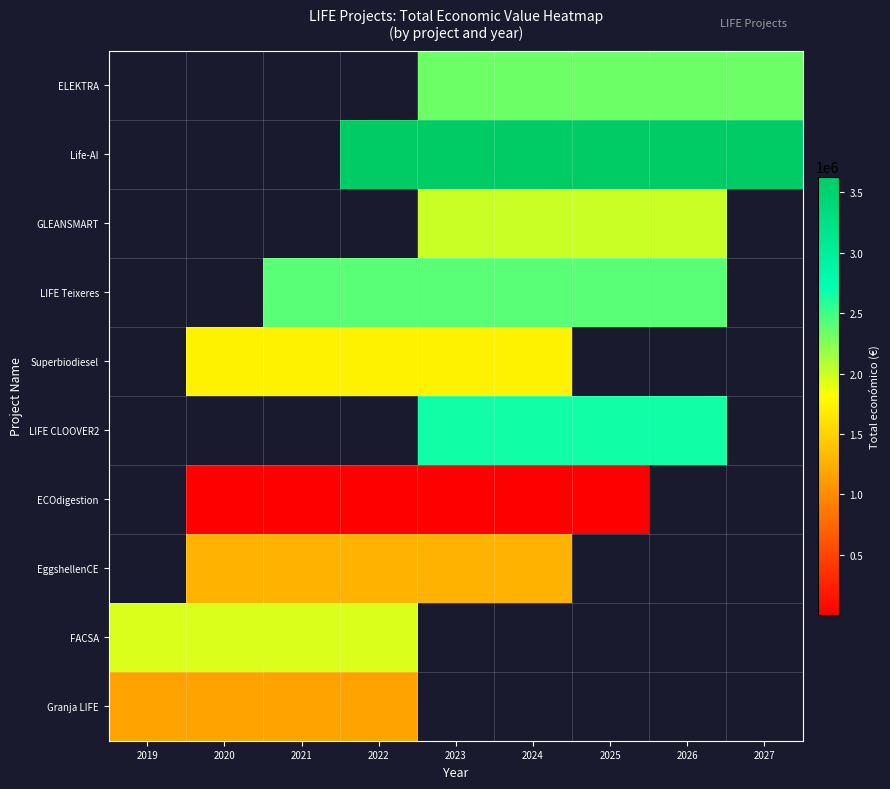

How many distinct data groups are displayed?

10